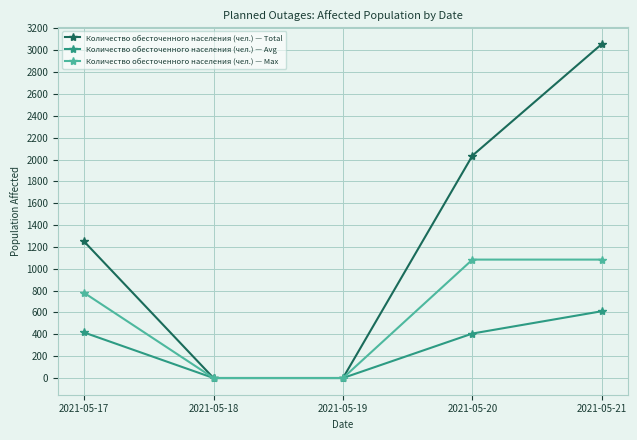

What is the maximum value for Количество обесточенного населения (чел.) — Avg?

611.6